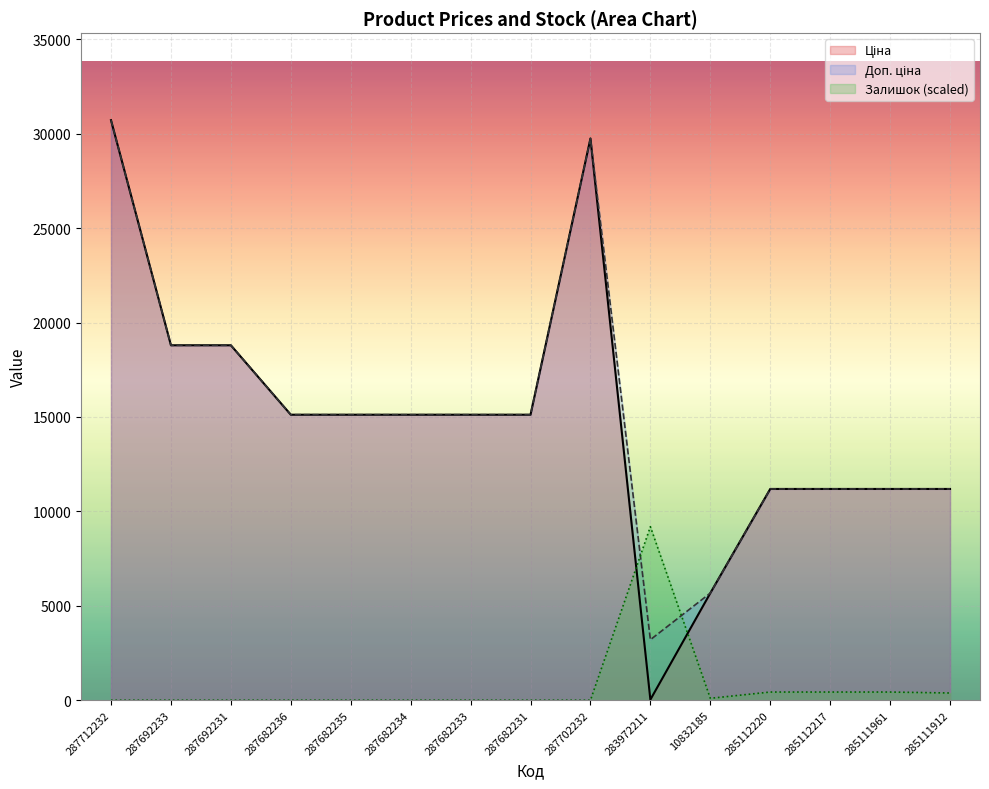

What is the label of the 6th point from the left?

287682234